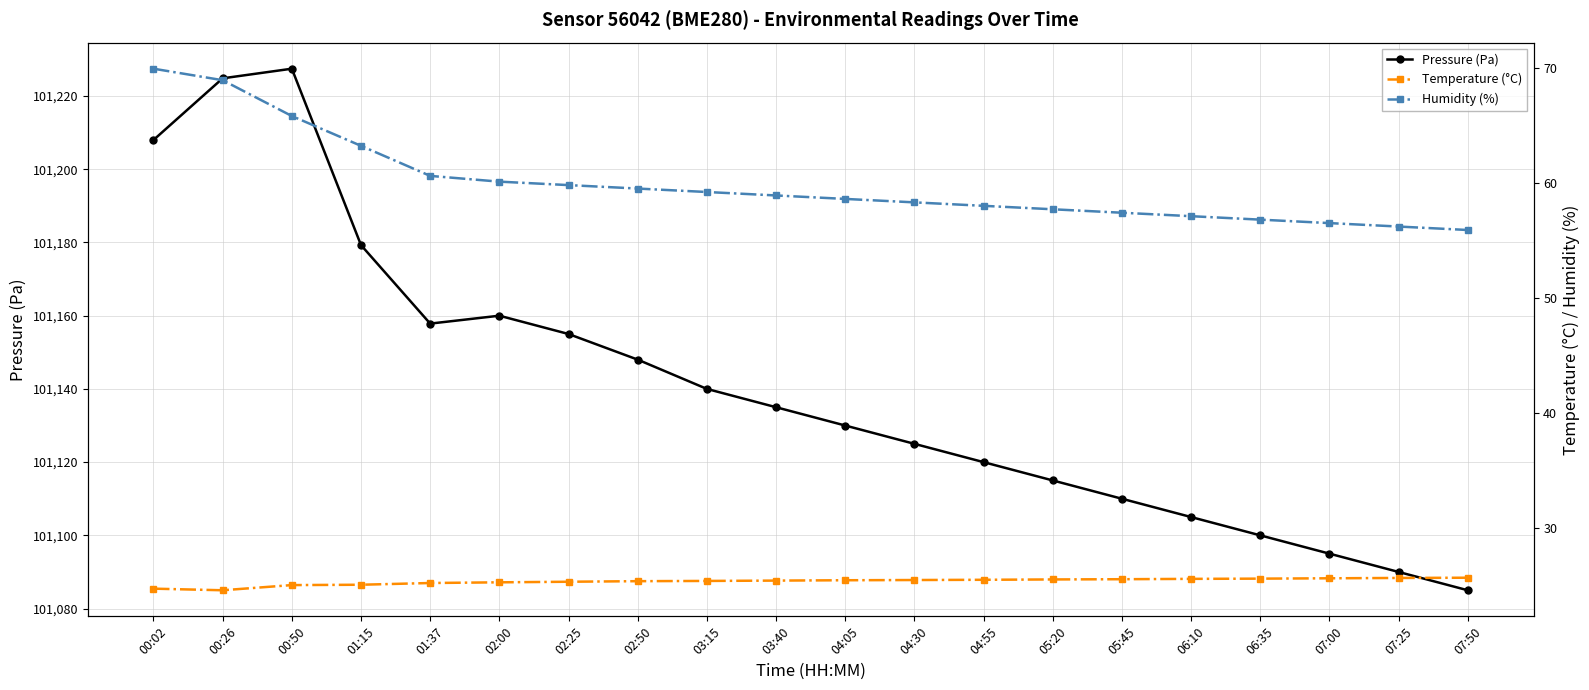

What is the difference between the second highest and second lowest values in the Humidity (%) series?

12.7